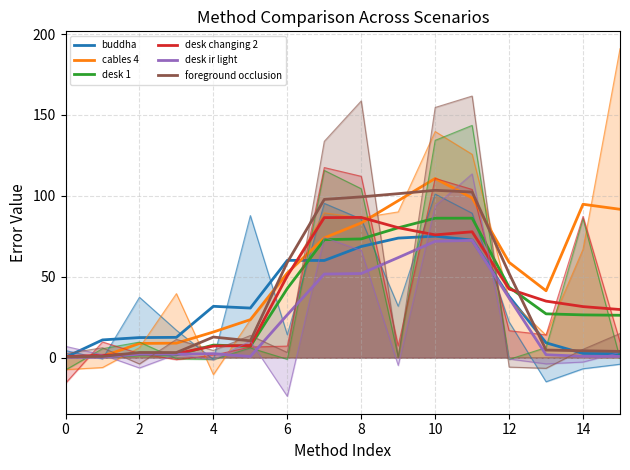

Which series has the widest spread of values?

cables 4